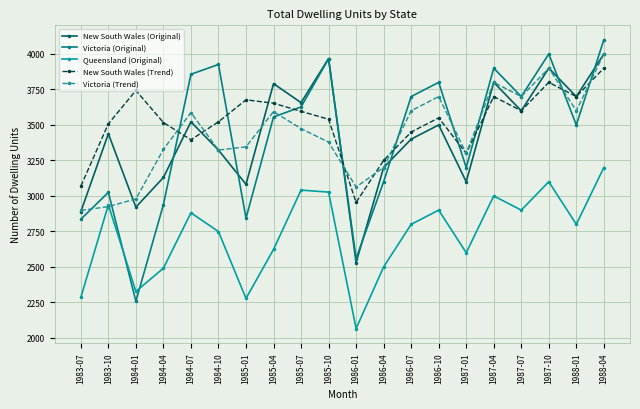

True or false: Queensland (Original) and New South Wales (Trend) cross at least once.

False